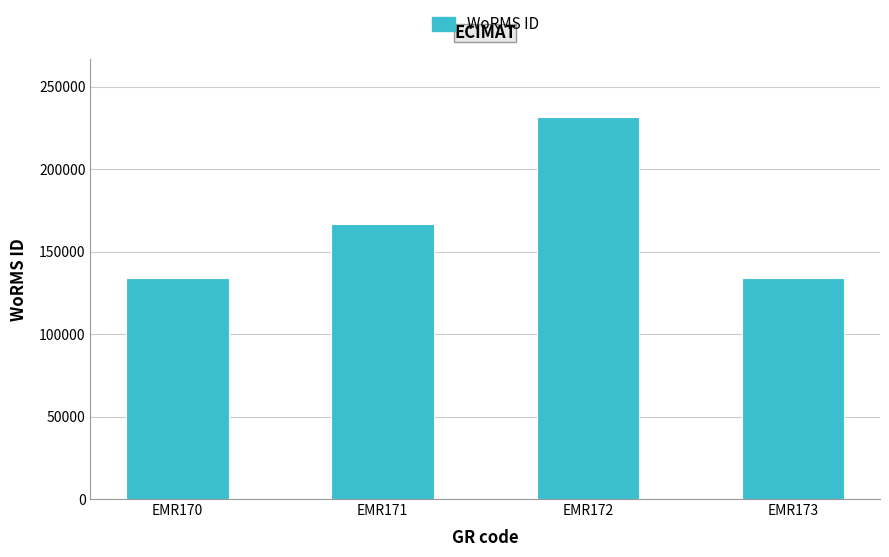

How many distinct data groups are displayed?

1